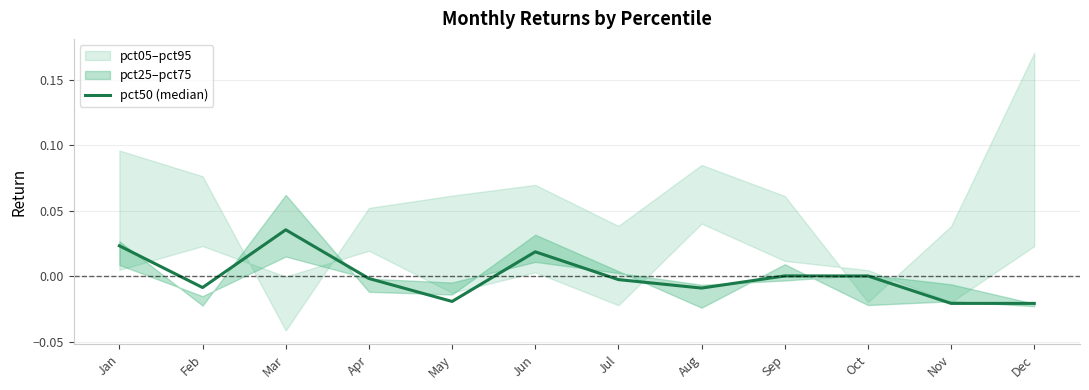

Where is the data nearest to the value 0?

Oct